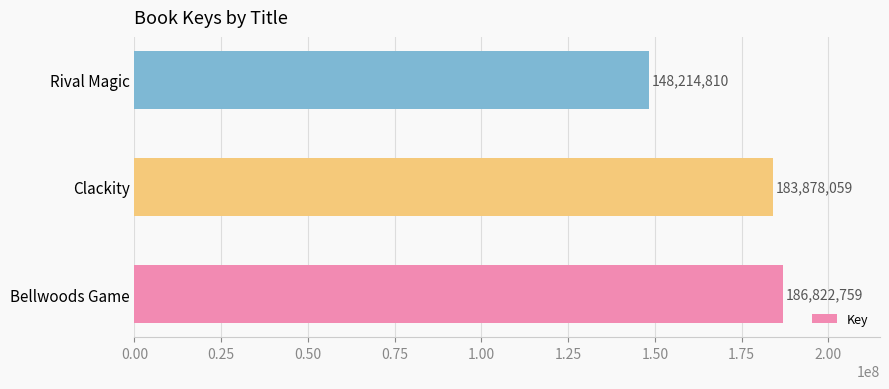

How many bars are there in total?

3